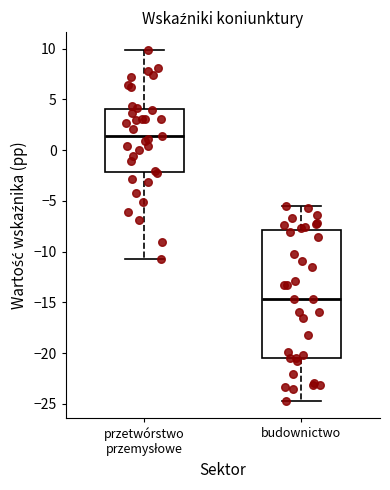

Where is the lower edge of the box for budownictwo on the y-axis? The values are not printed on the chart, so give them approximately, as read against the axis.

-20.5